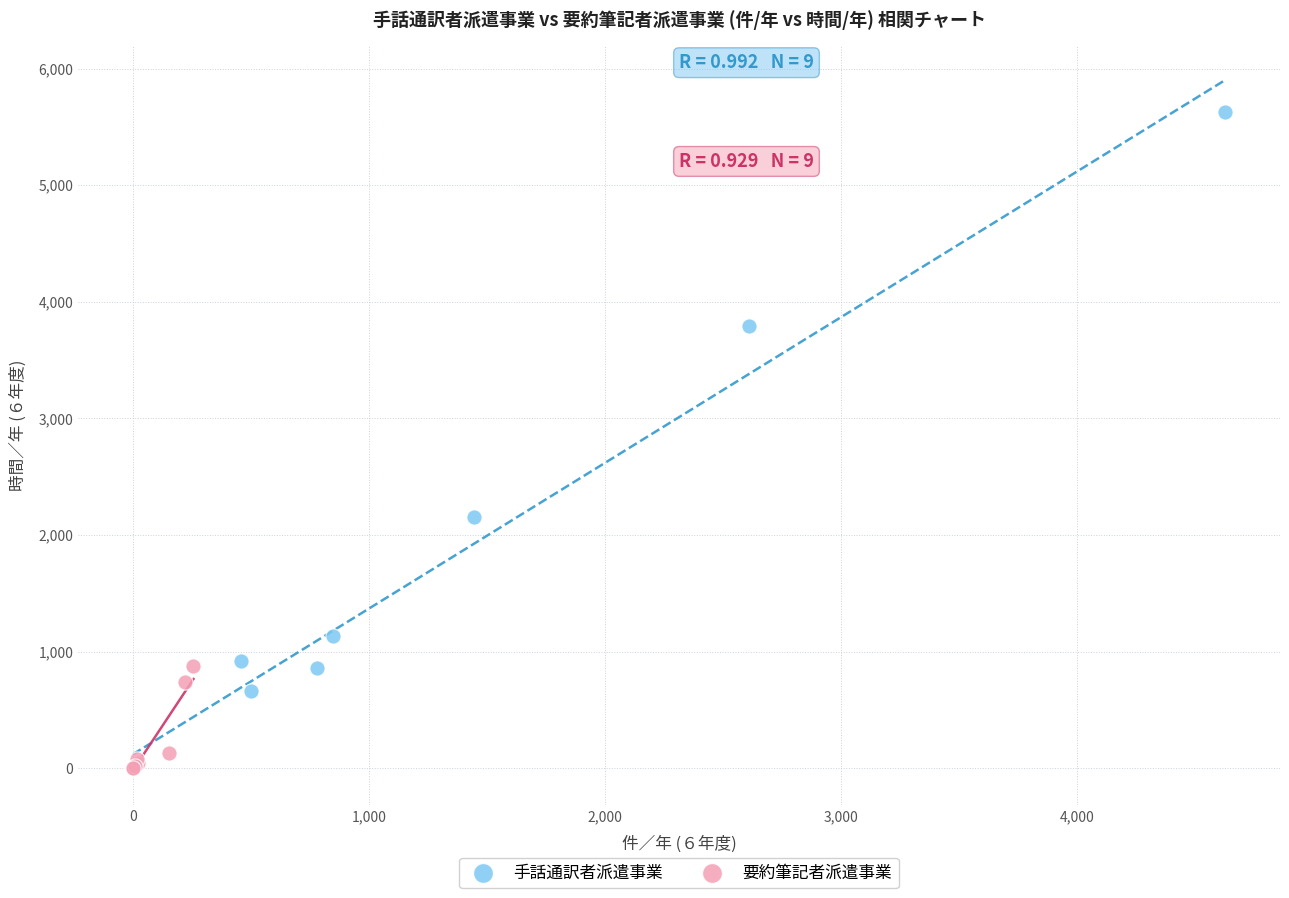

Which series contains the highest Y value?

手話通訳者派遣事業